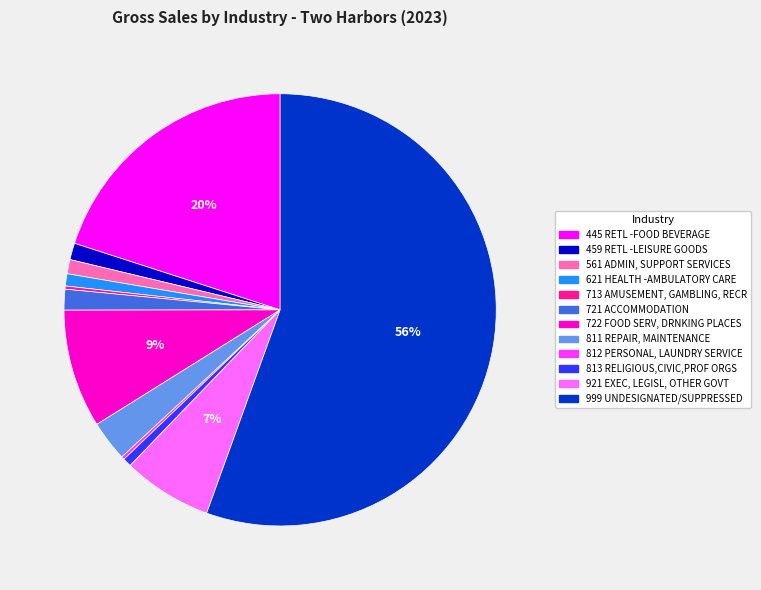

Does 999 UNDESIGNATED/SUPPRESSED account for over 50% of the chart?

Yes